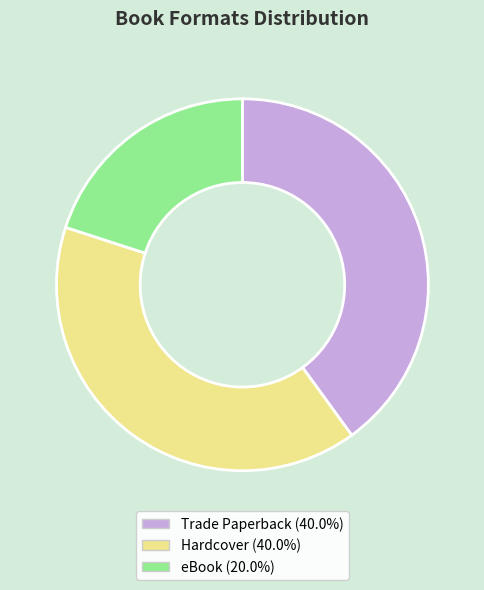

Between Trade Paperback and eBook, which is larger?

Trade Paperback